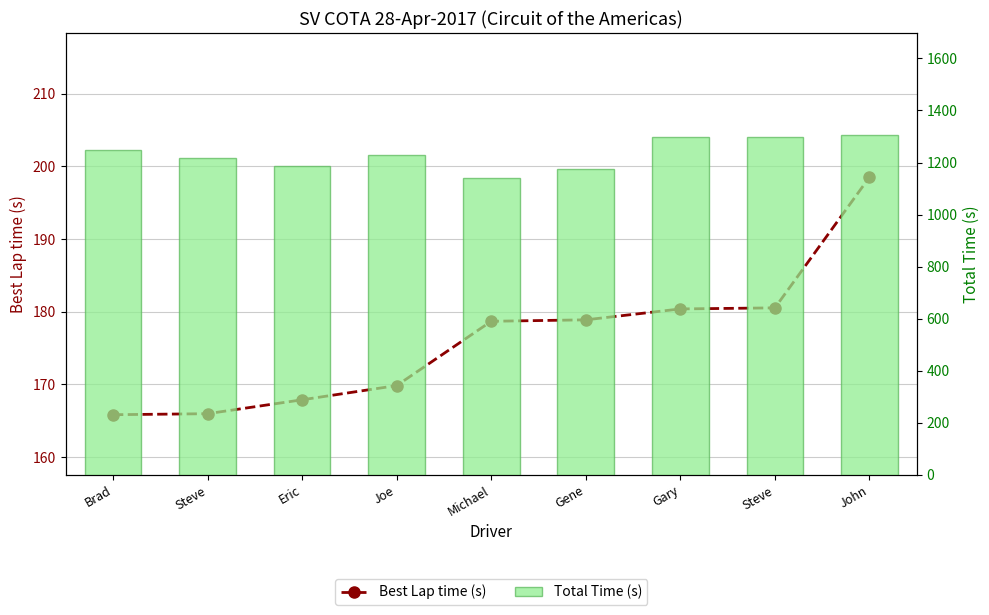

Is the value of Best Lap time (s) at Joe greater than the value of Total Time (s) at Gene?

No